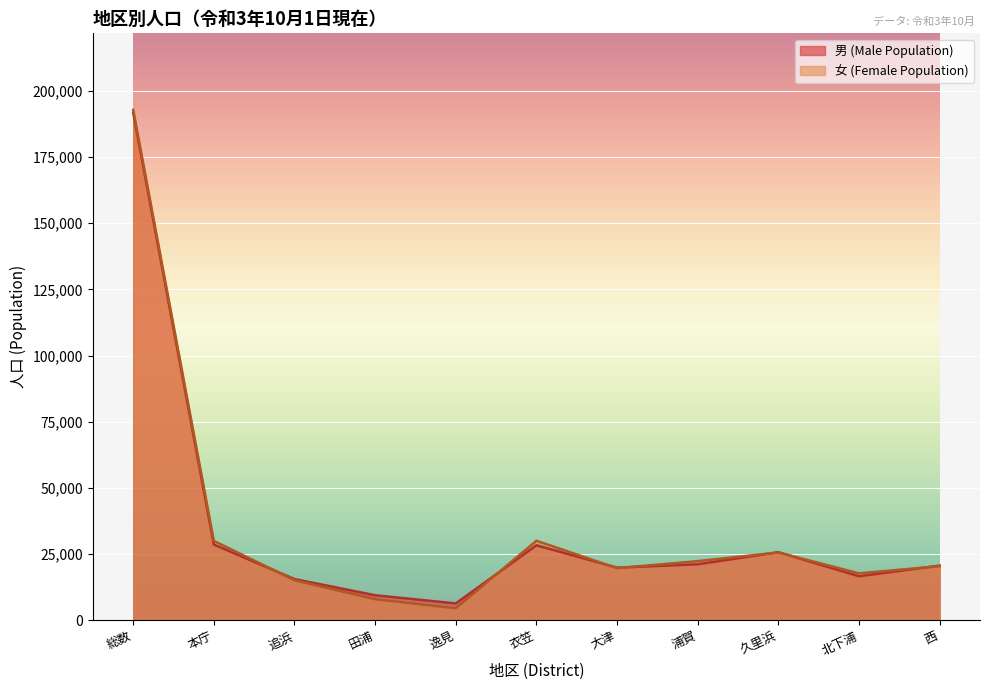

Reading left to right, list all the values displayed in this chart.

男 (Male Population): 総数=191779	本庁=28543	追浜=15506	田浦=9384	逸見=6305	衣笠=28280	大津=19830	浦賀=21098	久里浜=25673	北下浦=16575	西=20585
女 (Female Population): 総数=192859	本庁=29925	追浜=15069	田浦=7898	逸見=4464	衣笠=29982	大津=19618	浦賀=22285	久里浜=25564	北下浦=17665	西=20389